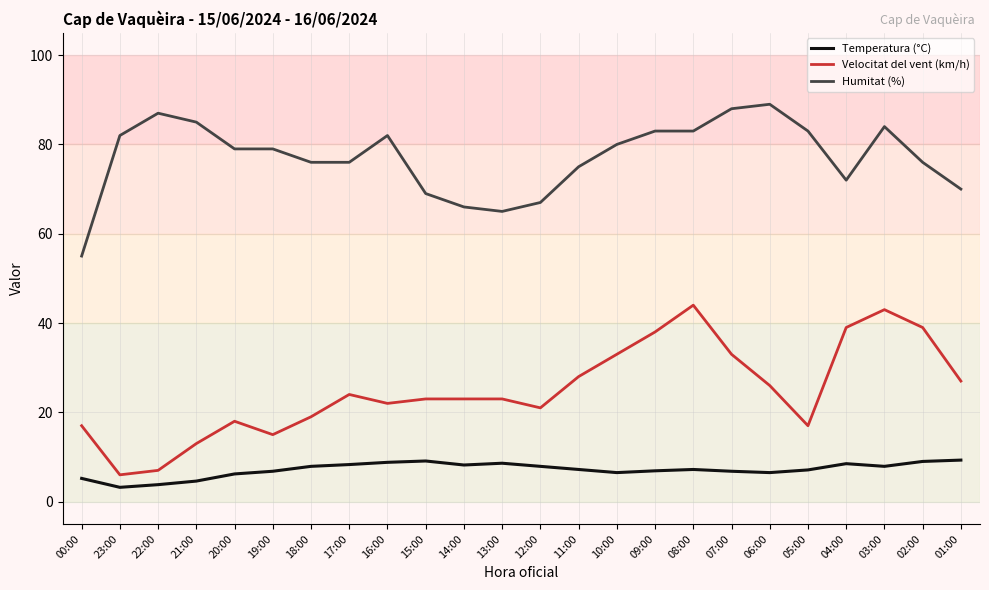

True or false: Humitat (%) and Velocitat del vent (km/h) intersect in this chart.

False